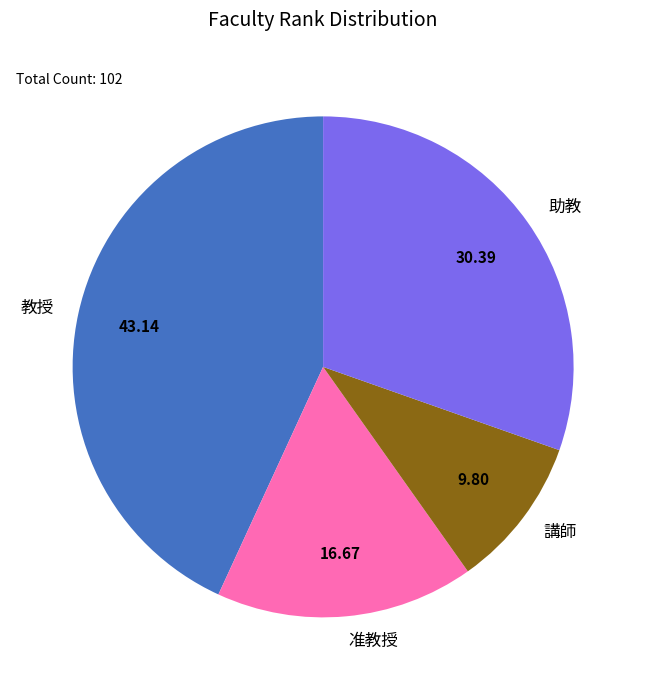

Do 准教授 and 助教 together represent more than half of the pie?

No